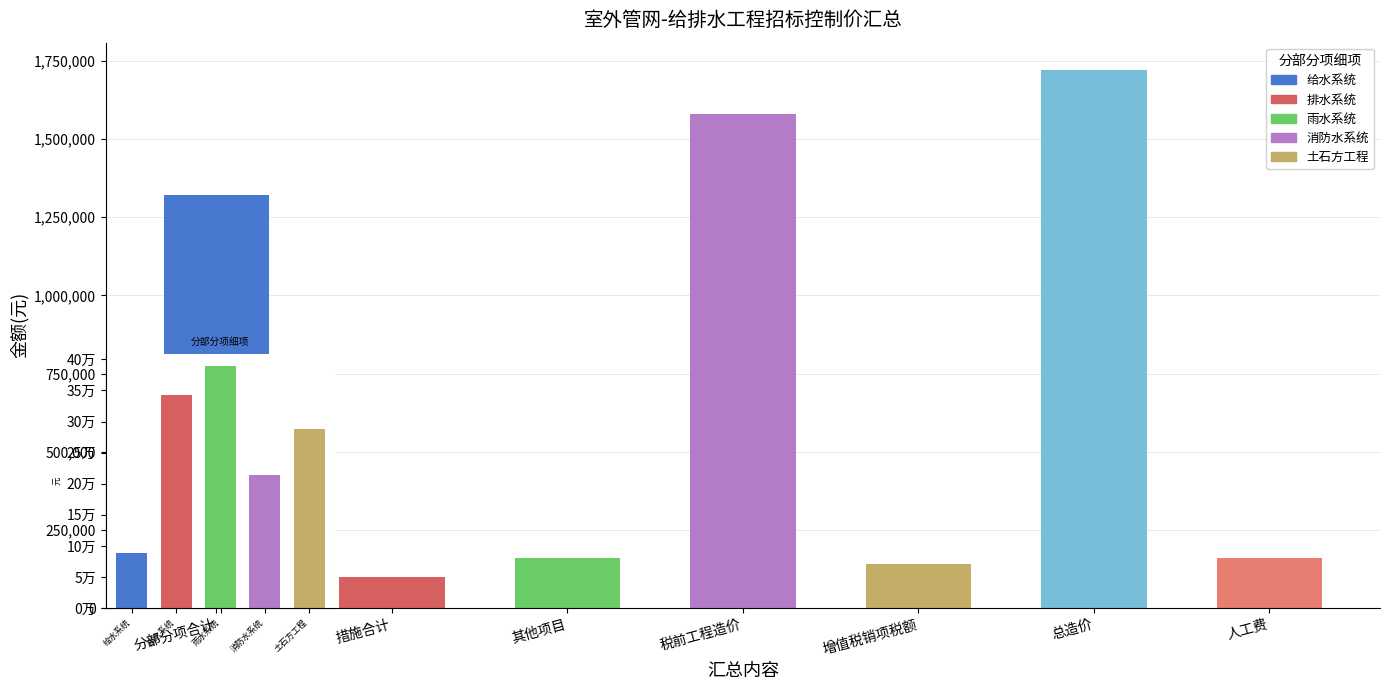

Which label corresponds to the smallest value in the chart?

措施合计